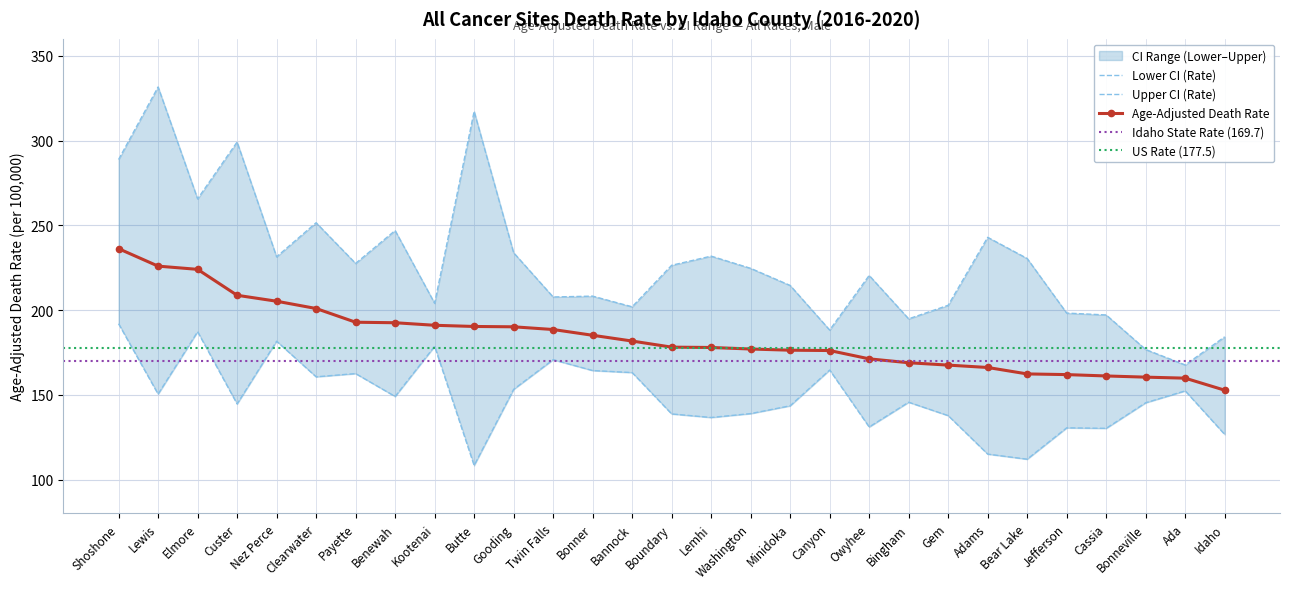

What is the minimum value shown in the chart?

108.3